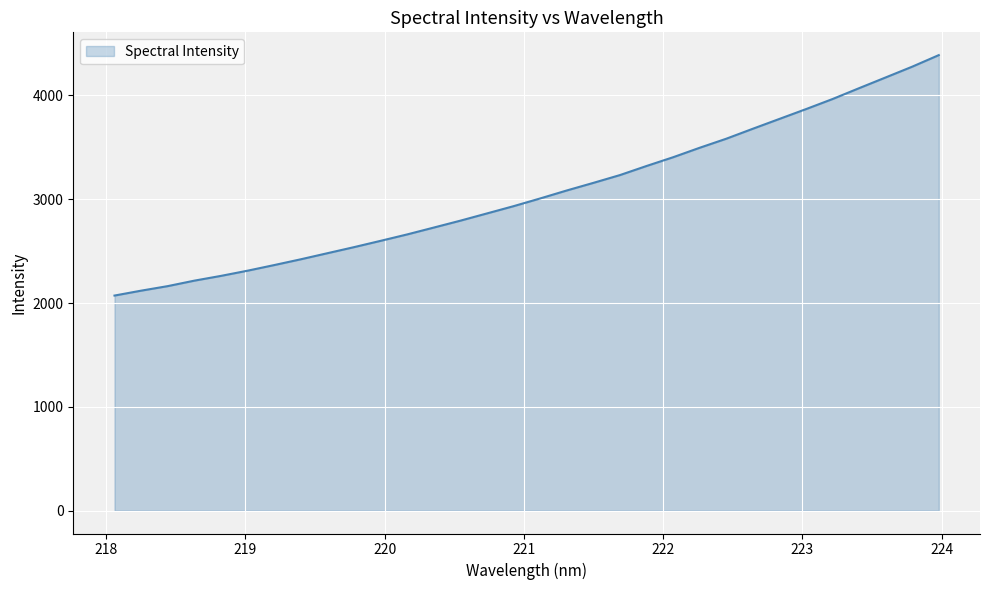

What is the difference between the maximum and minimum values?

2315.3